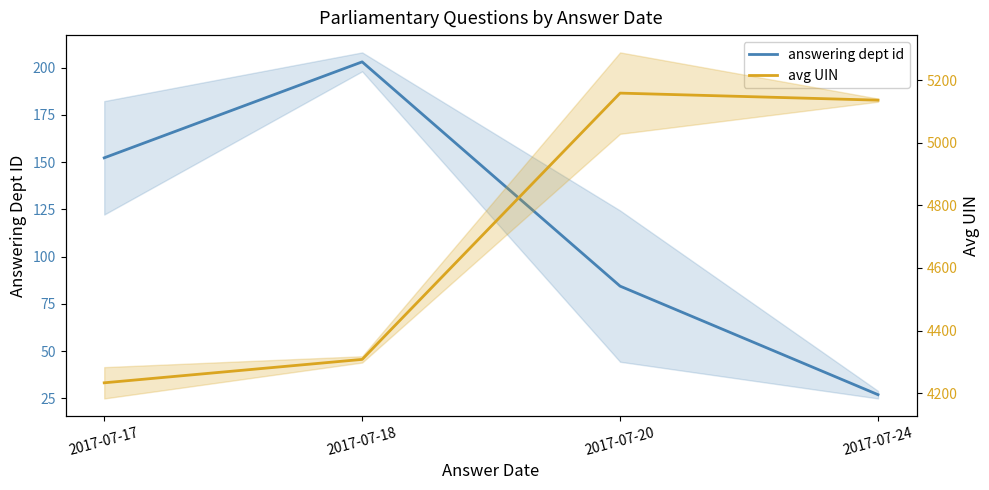

True or false: answering dept id and avg UIN cross at least once.

False